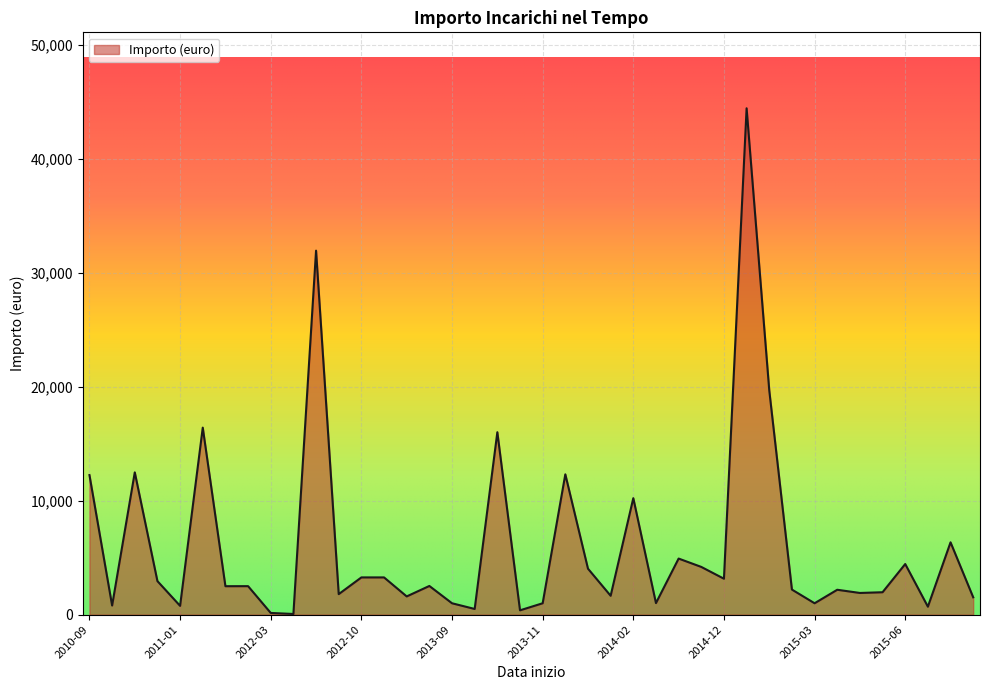

What is the difference between the maximum and minimum values?

44348.8